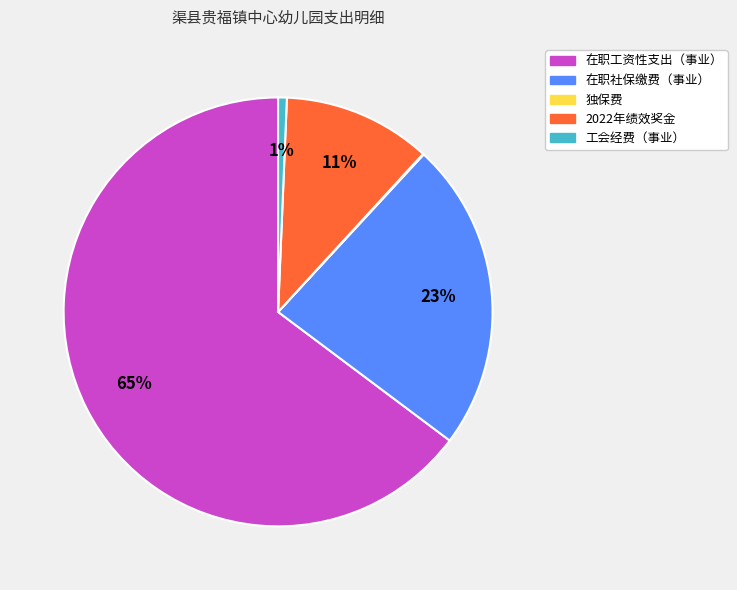

The 工会经费（事业） slice represents 1% of the pie. True or false?

True